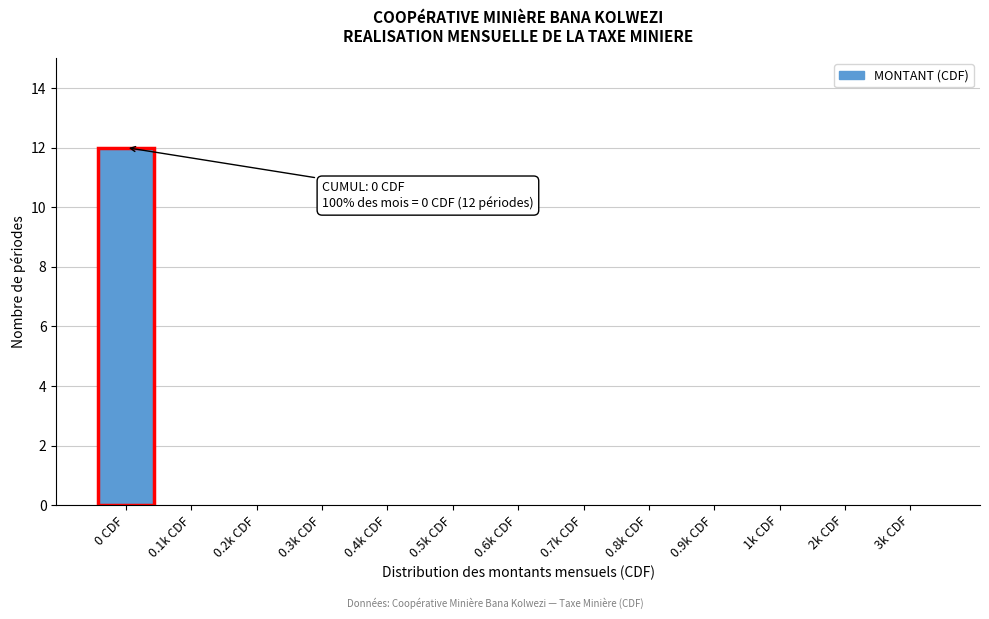

Reading left to right, extract all data points from this chart.

0 CDF=12	0.1k CDF=0	0.2k CDF=0	0.3k CDF=0	0.4k CDF=0	0.5k CDF=0	0.6k CDF=0	0.7k CDF=0	0.8k CDF=0	0.9k CDF=0	1k CDF=0	2k CDF=0	3k CDF=0